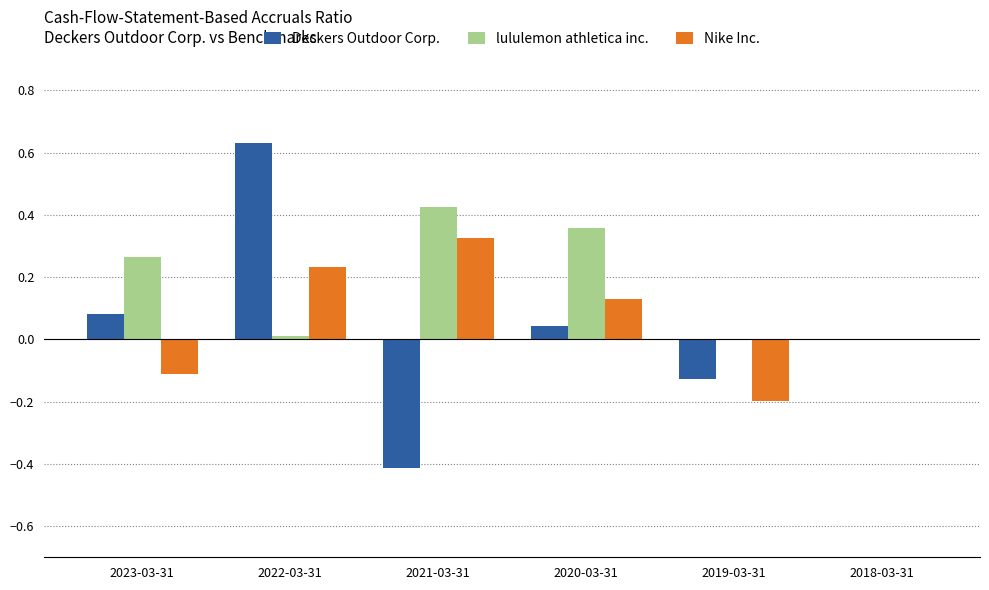

Which category has the highest value in the lululemon athletica inc. series?

2021-03-31